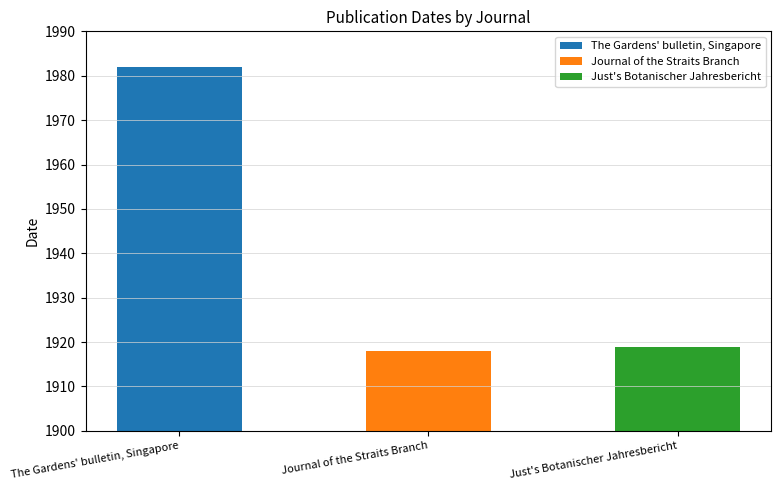

Rank the categories by value from highest to lowest.

The Gardens' bulletin, Singapore, Just's Botanischer Jahresbericht, Journal of the Straits Branch